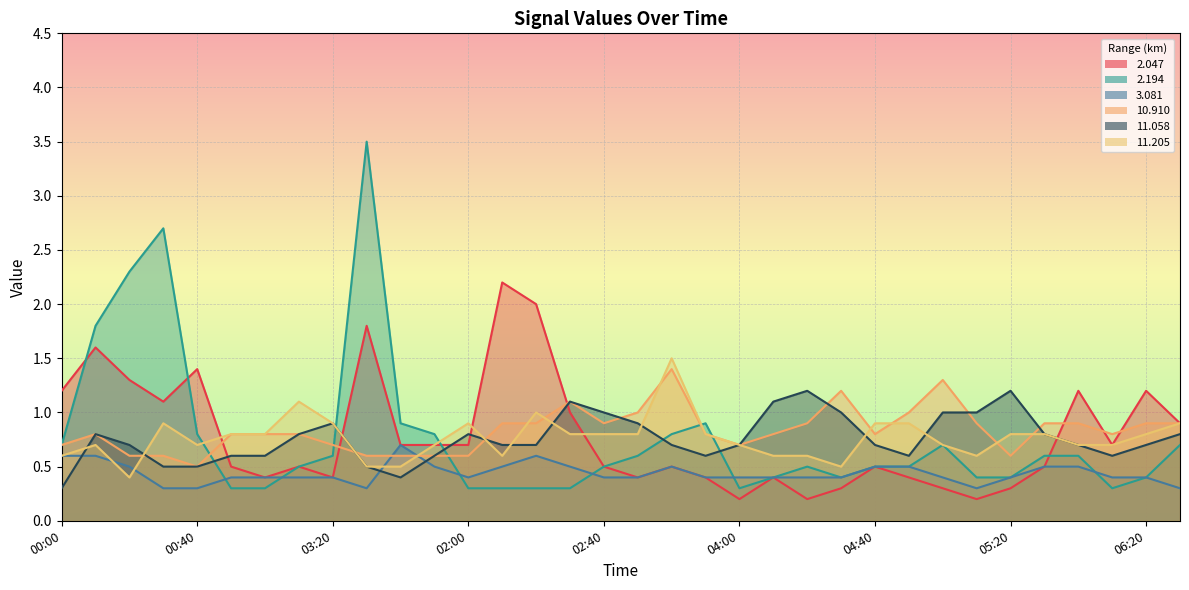

What are all the series names shown in the legend?

  2.047,   2.194,   3.081,  10.910,  11.058,  11.205